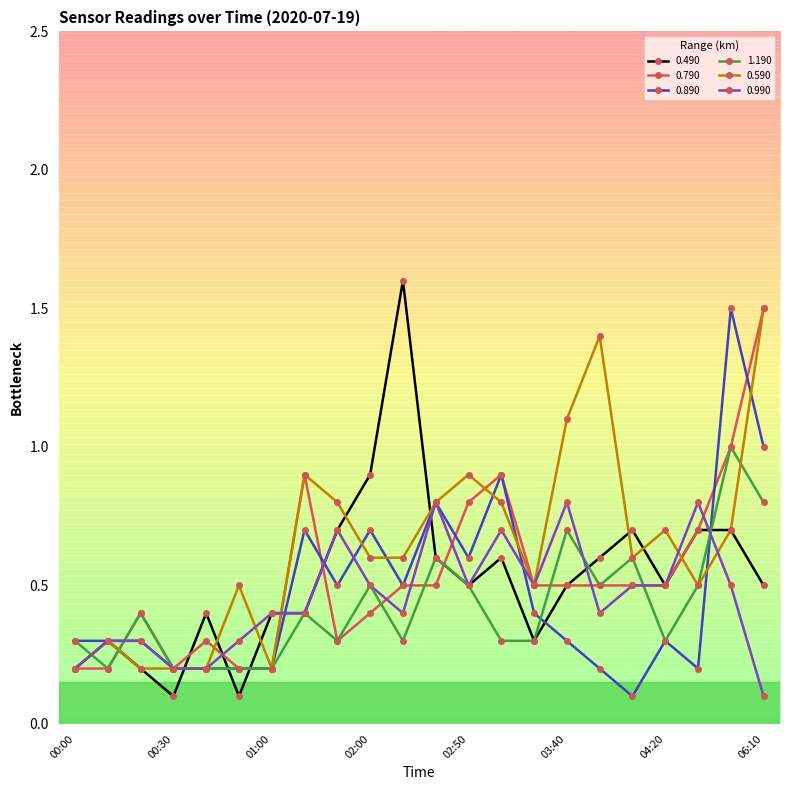

What is the value of the 1.190 point at the 6th from the left?

0.2